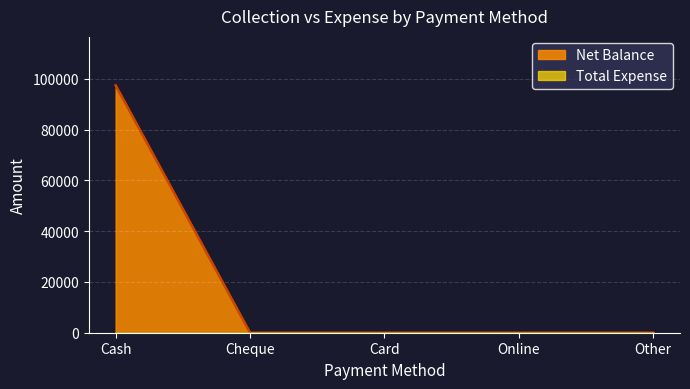

What is the greatest value displayed?

97394